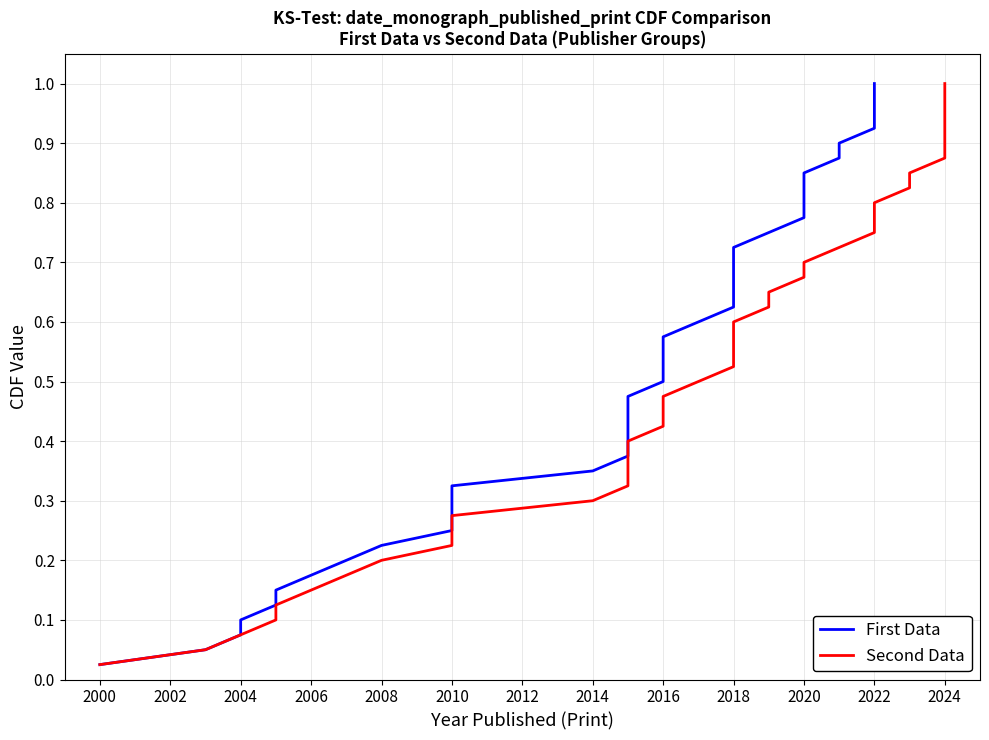

Which has a higher value, 2016 or 2016?

2016